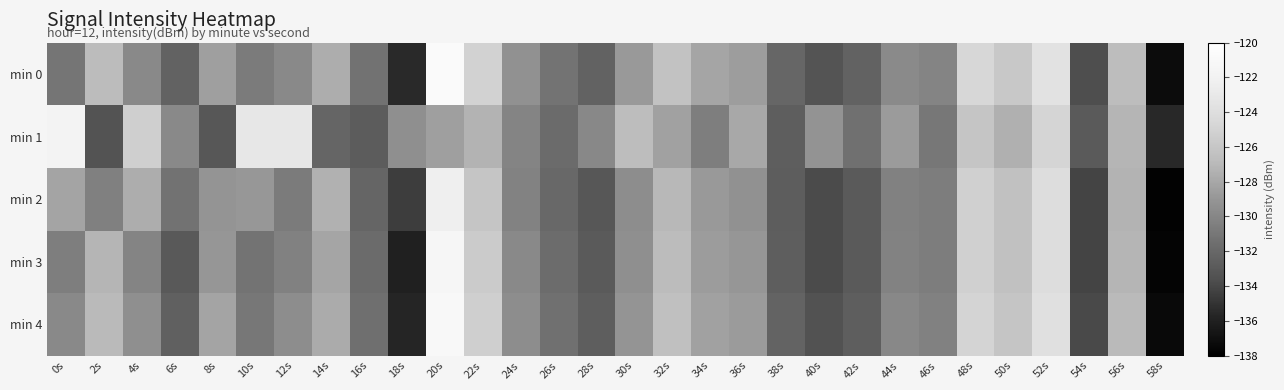

Reading right to left, list all the values displayed in this chart.

min 0: 58s=-137.2	56s=-126.7	54s=-133.7	52s=-123.6	50s=-125.9	48s=-124.7	46s=-130.1	44s=-129.7	42s=-132.4	40s=-133.3	38s=-132.1	36s=-128.5	34s=-128.1	32s=-126.3	30s=-128.9	28s=-132.4	26s=-131.2	24s=-129.3	22s=-125.1	20s=-120.7	18s=-135.5	16s=-131.3	14s=-127.6	12s=-129.8	10s=-130.7	8s=-128.5	6s=-132.3	4s=-129.8	2s=-126.8	0s=-131.1
min 1: 58s=-135.6	56s=-127.2	54s=-132.9	52s=-124.8	50s=-127.5	48s=-126.1	46s=-130.9	44s=-128.7	42s=-131.4	40s=-129.2	38s=-132.6	36s=-127.9	34s=-130.5	32s=-128.3	30s=-126.7	28s=-129.9	26s=-131.8	24s=-130.1	22s=-127.3	20s=-128.5	18s=-129.4	16s=-132.7	14s=-132.1	12s=-123.1	10s=-123.0	8s=-133.1	6s=-129.8	4s=-125.2	2s=-133.4	0s=-121.8
min 2: 58s=-137.8	56s=-127.3	54s=-134.2	52s=-124.1	50s=-126.4	48s=-125.2	46s=-130.6	44s=-130.3	42s=-132.9	40s=-133.8	38s=-132.7	36s=-129.3	34s=-128.8	32s=-127.0	30s=-129.5	28s=-133.1	26s=-132.0	24s=-130.2	22s=-126.1	20s=-122.3	18s=-134.5	16s=-132.1	14s=-127.4	12s=-130.7	10s=-128.9	8s=-129.1	6s=-131.3	4s=-127.6	2s=-130.4	0s=-128.2
min 3: 58s=-137.7	56s=-127.2	54s=-134.2	52s=-124.1	50s=-126.4	48s=-125.2	46s=-130.6	44s=-130.2	42s=-132.9	40s=-133.8	38s=-132.6	36s=-129.0	34s=-128.6	32s=-126.8	30s=-129.4	28s=-132.9	26s=-131.7	24s=-129.8	22s=-125.6	20s=-121.3	18s=-136.0	16s=-131.8	14s=-128.1	12s=-130.3	10s=-131.2	8s=-129.0	6s=-133.0	4s=-130.1	2s=-127.2	0s=-130.5
min 4: 58s=-137.4	56s=-126.9	54s=-133.9	52s=-123.8	50s=-126.1	48s=-124.9	46s=-130.3	44s=-129.9	42s=-132.6	40s=-133.5	38s=-132.3	36s=-128.7	34s=-128.3	32s=-126.5	30s=-129.1	28s=-132.6	26s=-131.4	24s=-129.5	22s=-125.3	20s=-121.0	18s=-135.7	16s=-131.5	14s=-127.8	12s=-129.5	10s=-130.9	8s=-128.2	6s=-132.5	4s=-129.4	2s=-126.9	0s=-129.8